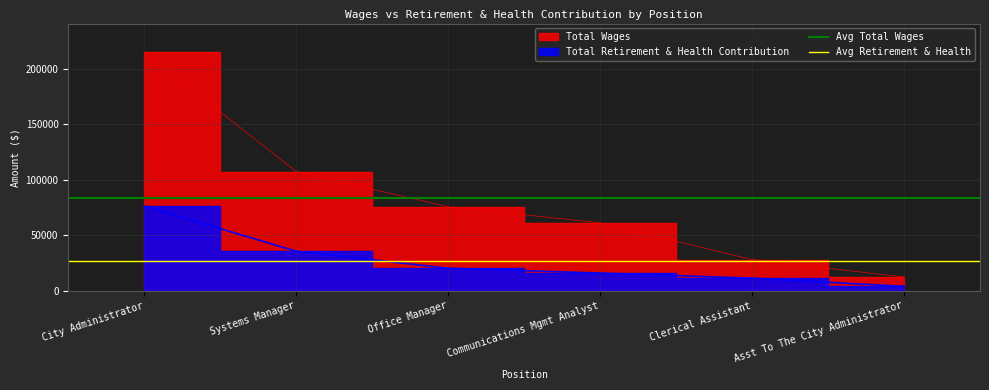

What is the label of the 1st point from the left?

City Administrator